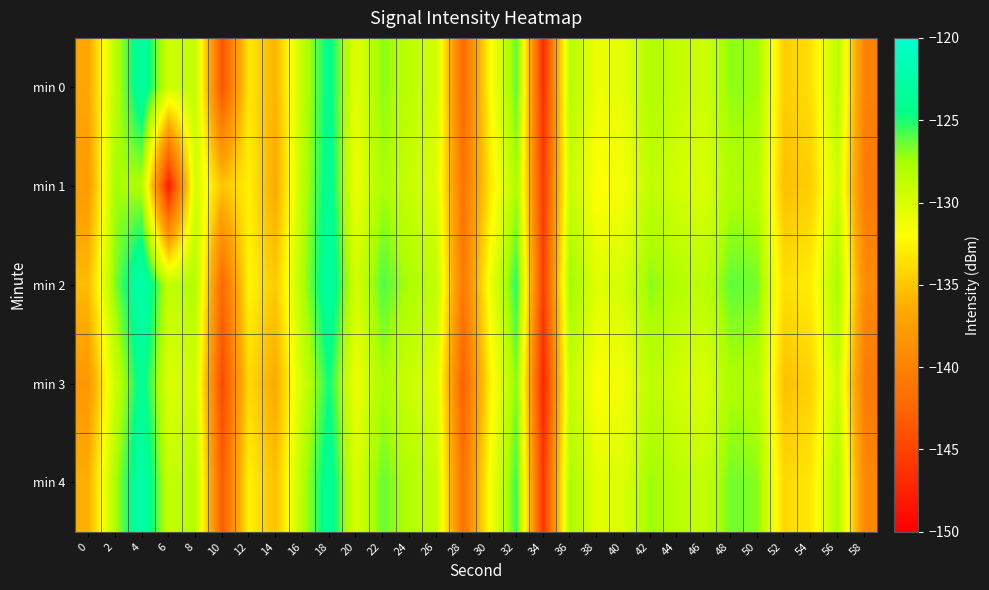

At which category is the sum across all series the highest?

18